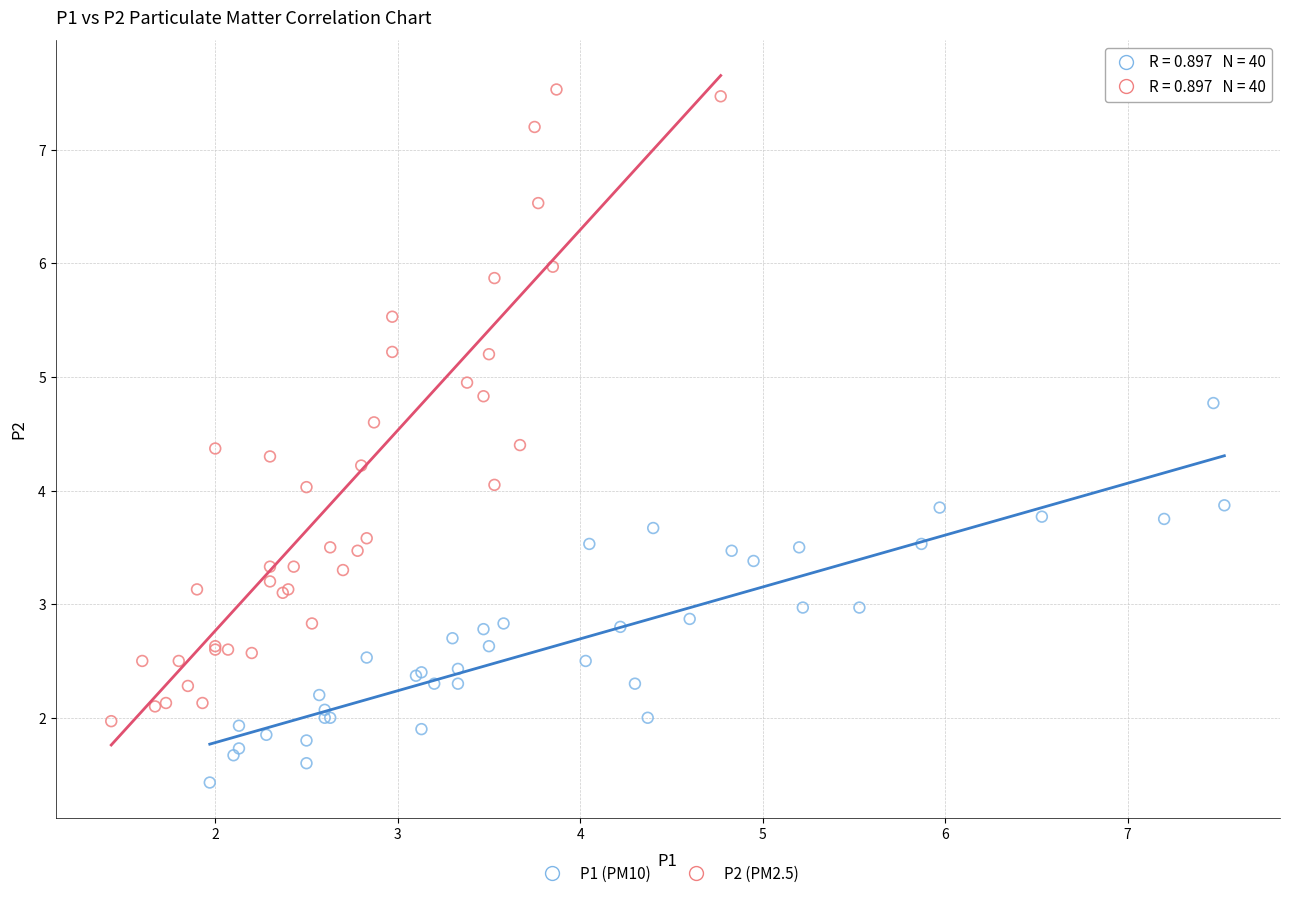

Which series reaches the maximum Y coordinate?

P2 (PM2.5)